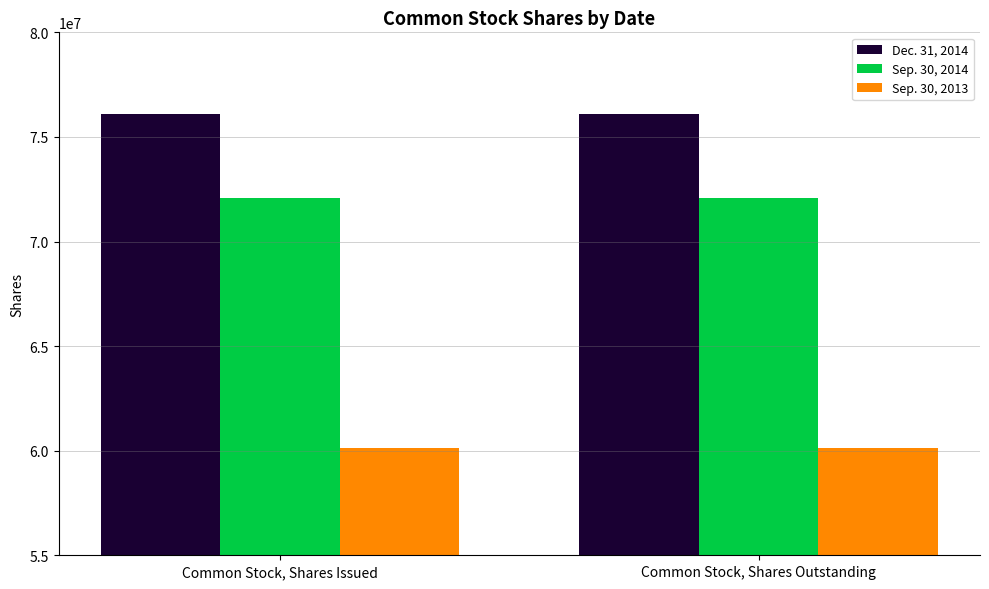

Is it true that Sep. 30, 2013 equals 96761035 at Common Stock, Shares Issued?

False